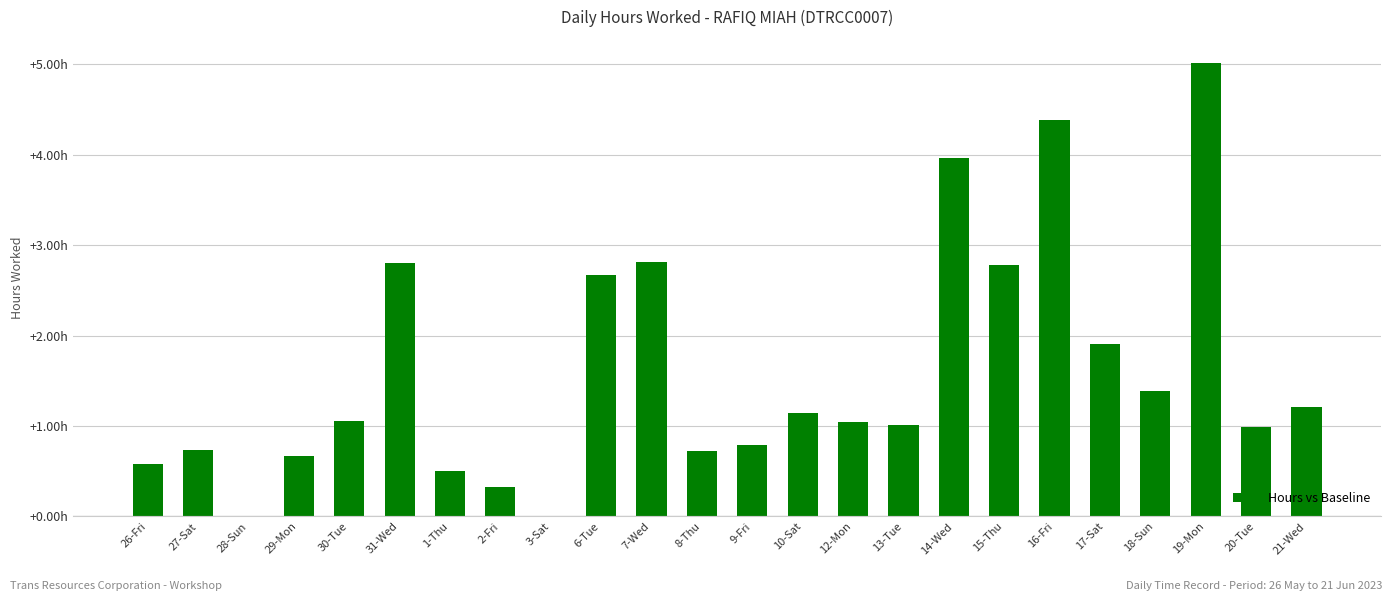

What is the difference between the second highest and second lowest values?

4.4